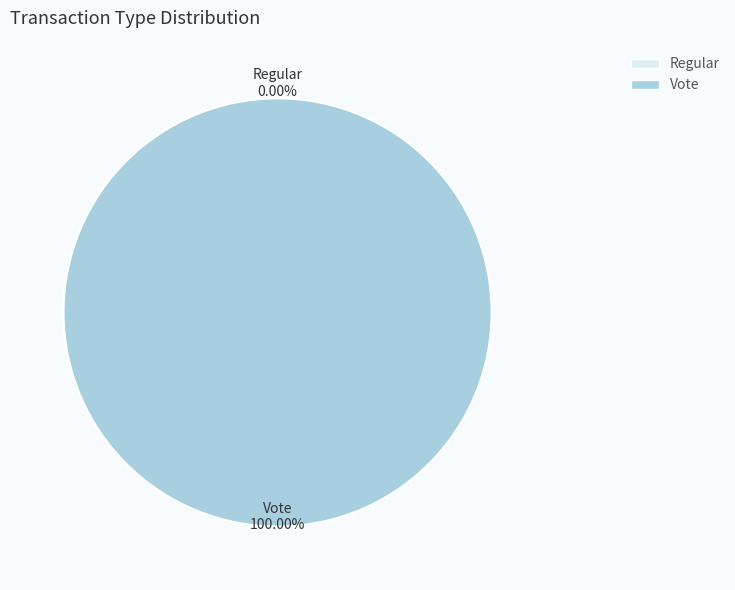

Which category has the biggest portion of the pie?

Vote